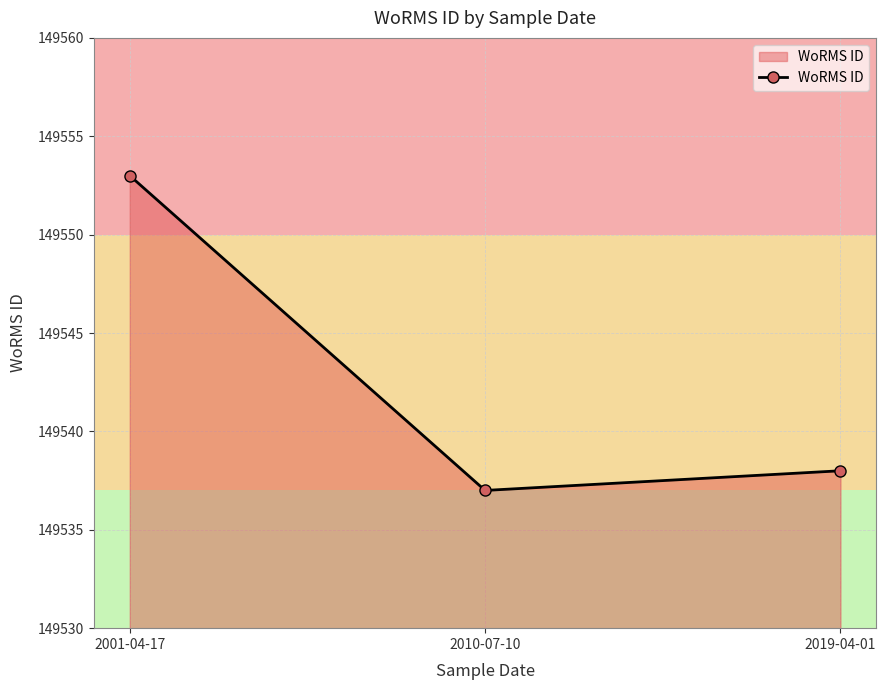

Approximately how many times larger is the value at 2010-07-10 compared to 2019-04-01?

1.0